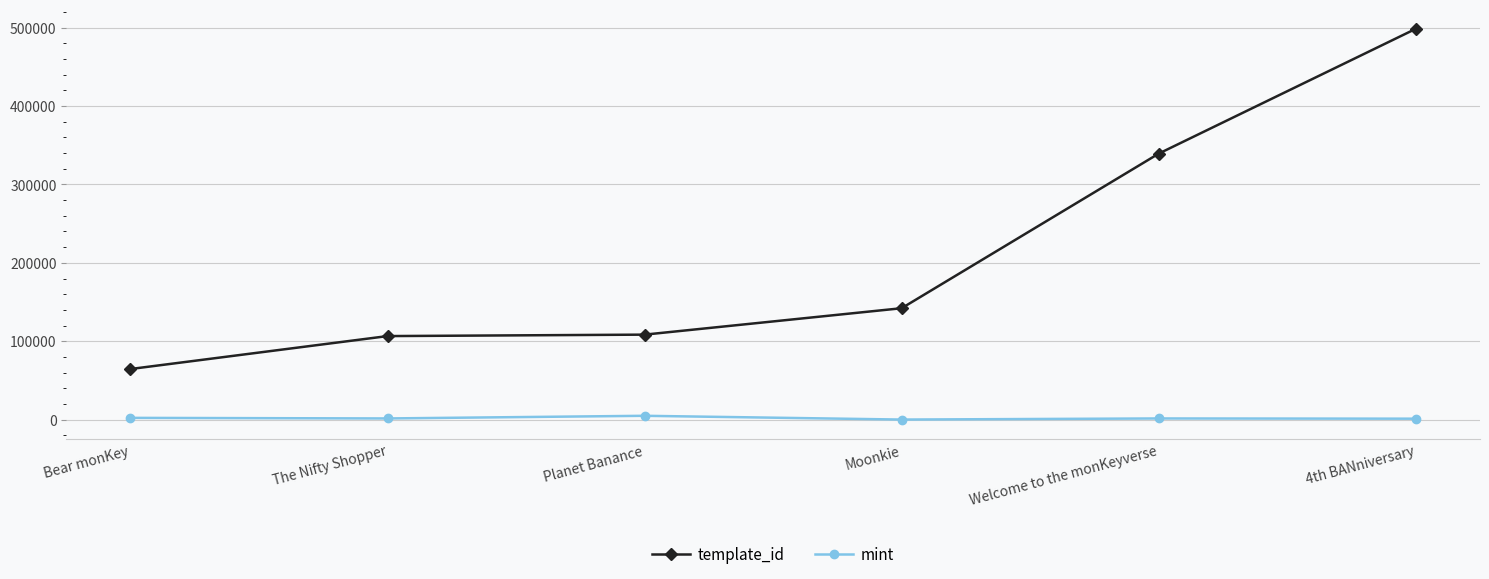

True or false: template_id and mint intersect in this chart.

False